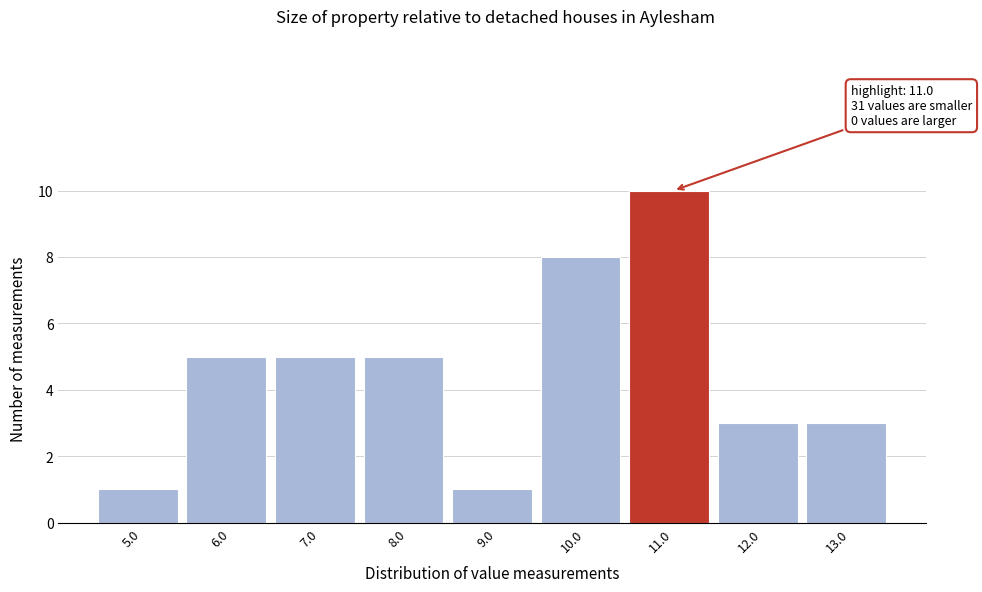

Reading left to right, what are all the values shown in this chart?

5.0=1	6.0=5	7.0=5	8.0=5	9.0=1	10.0=8	11.0=10	12.0=3	13.0=3